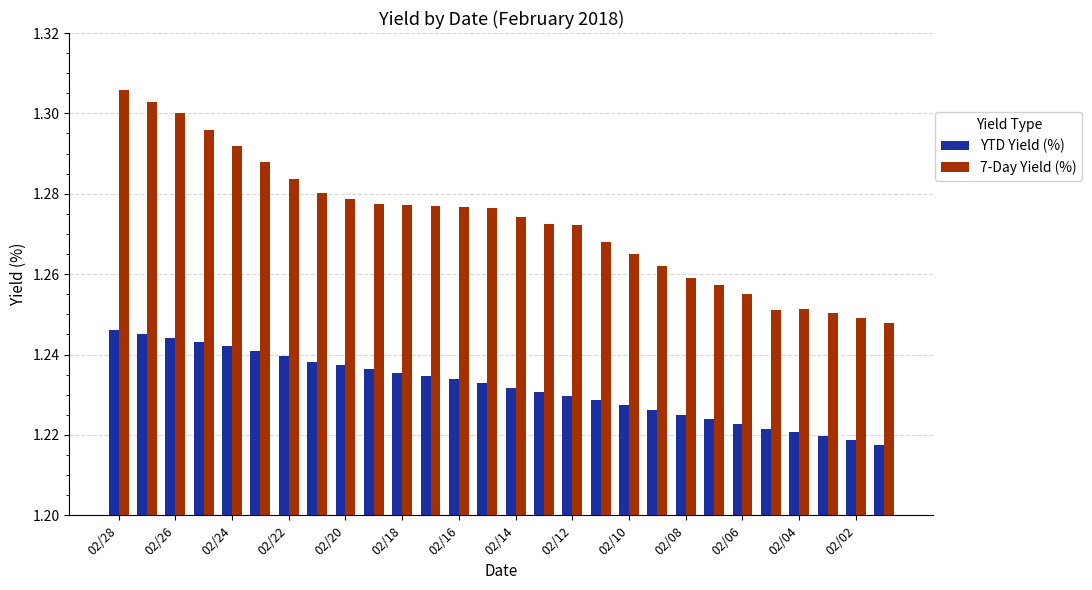

Rank the series by their maximum value, from lowest to highest.

YTD Yield (%), 7-Day Yield (%)